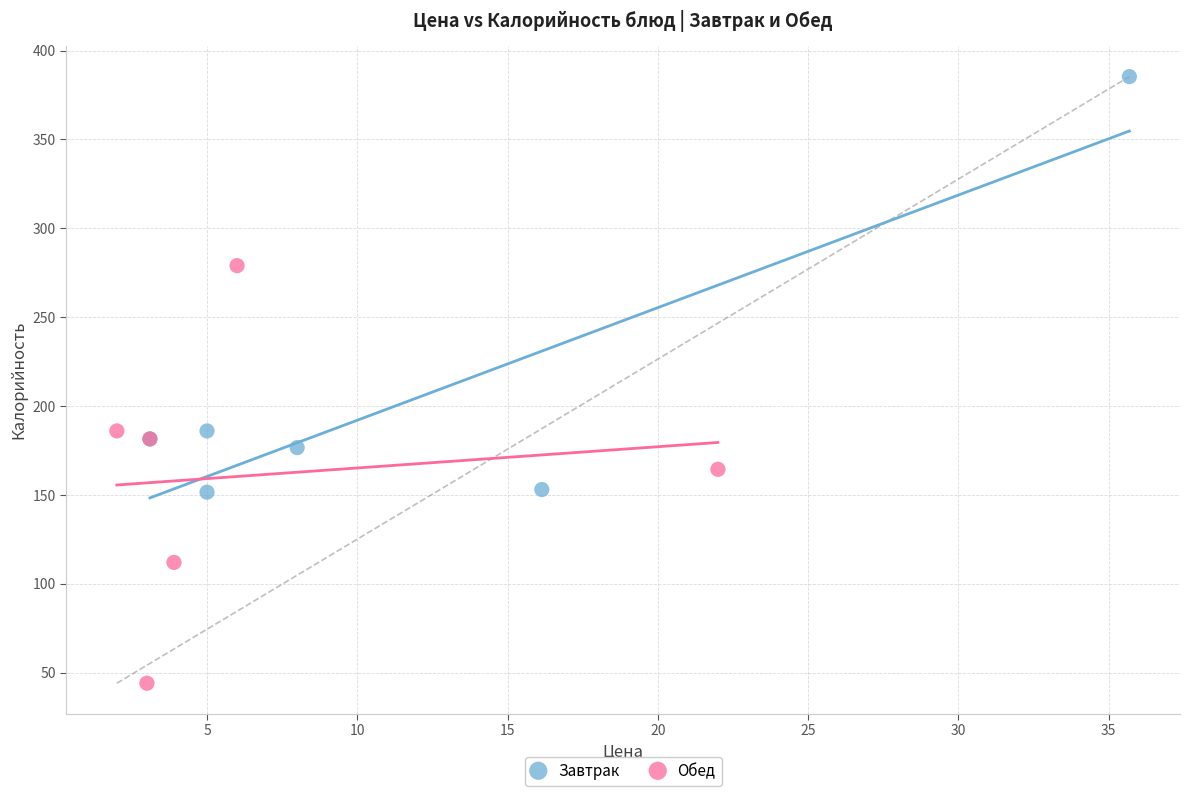

Which series contains the highest Y value?

Завтрак